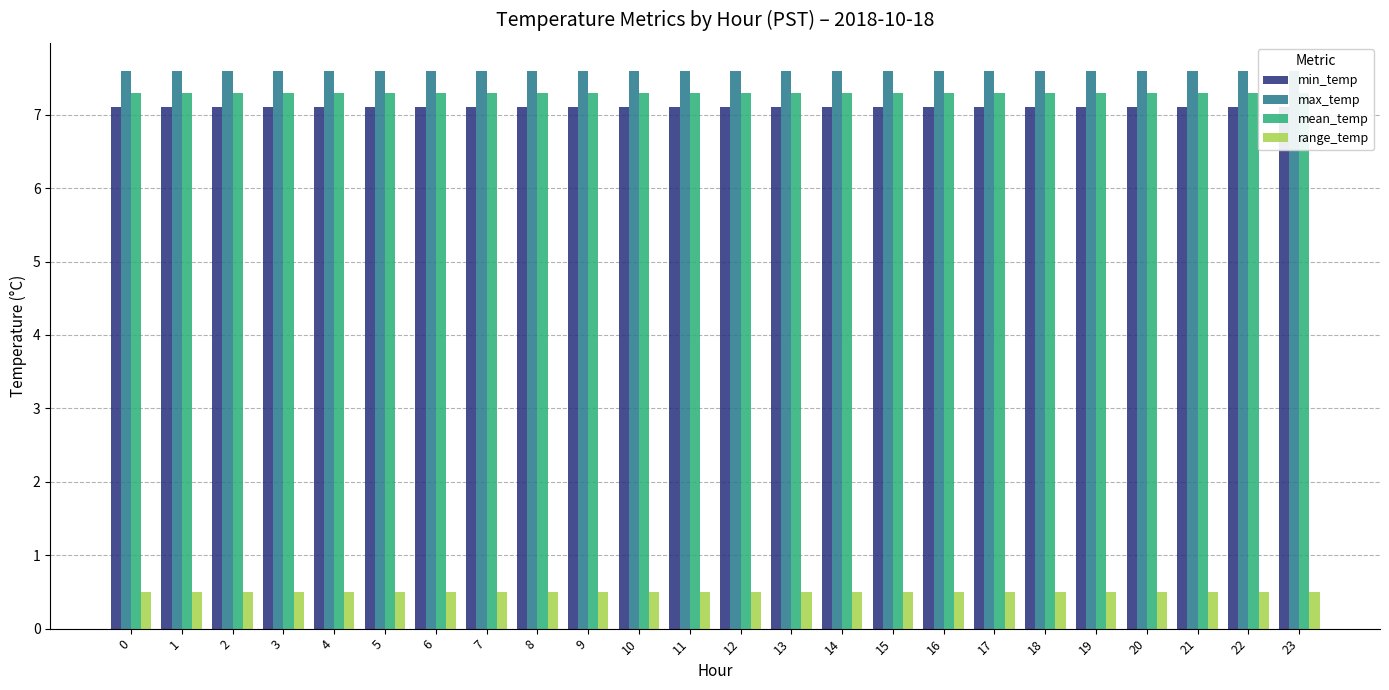

What is the total value across all series at 7?

22.5